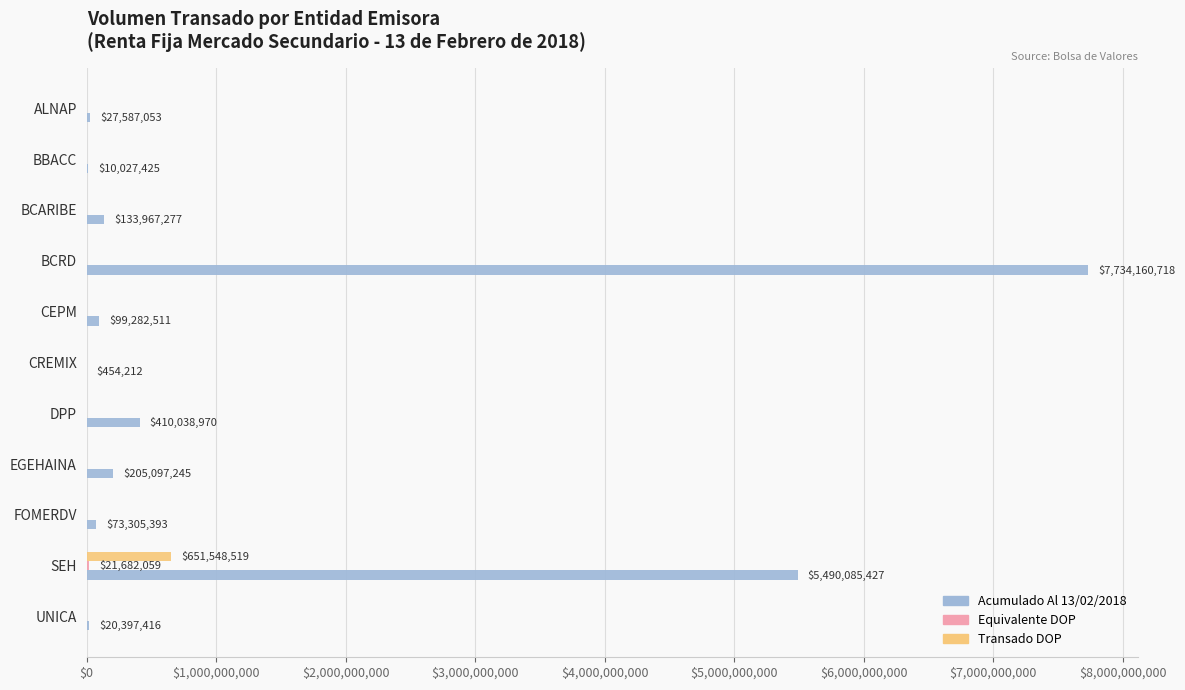

Which series has the widest spread of values?

Acumulado Al 13/02/2018